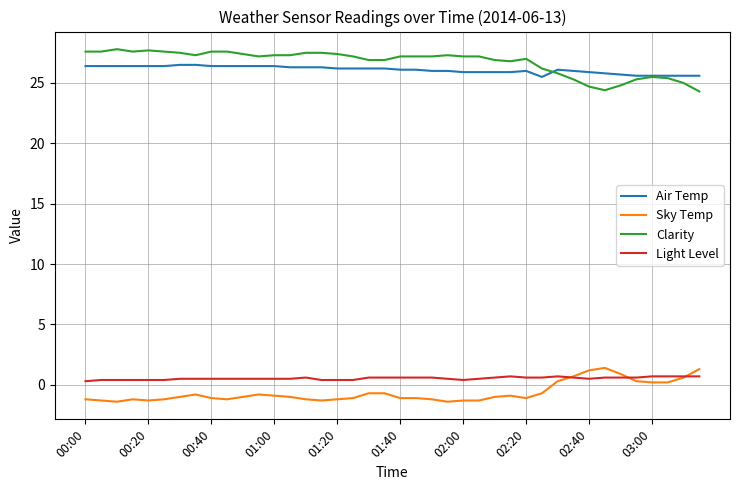

True or false: Clarity has more than 2 points higher than both neighbors.

True